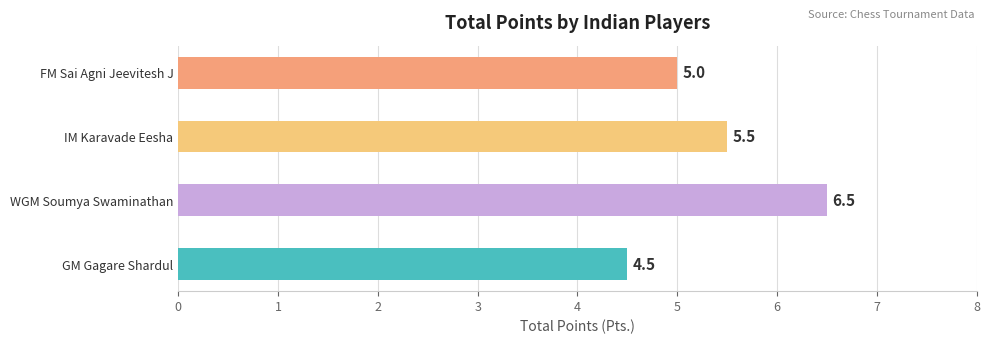

What is the approximate value at GM Gagare Shardul?

4.5